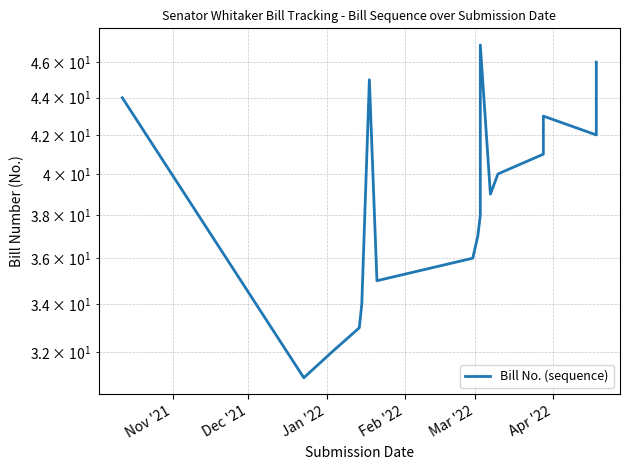

Reading left to right, what are all the values shown in this chart?

44	31	32	33	34	45	35	36	37	38	47	39	40	41	43	42	46